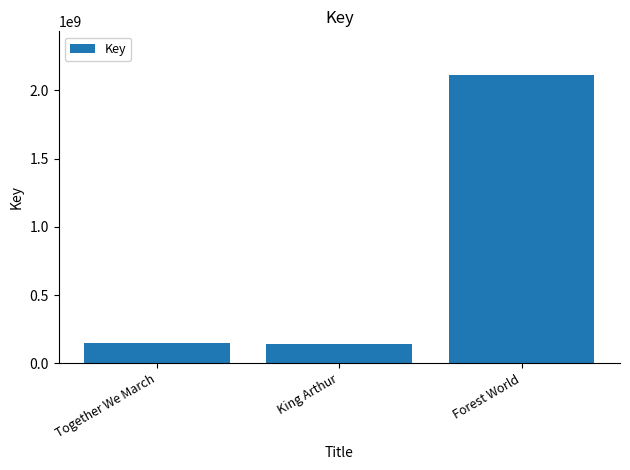

How many data points are less than 151499770?

1